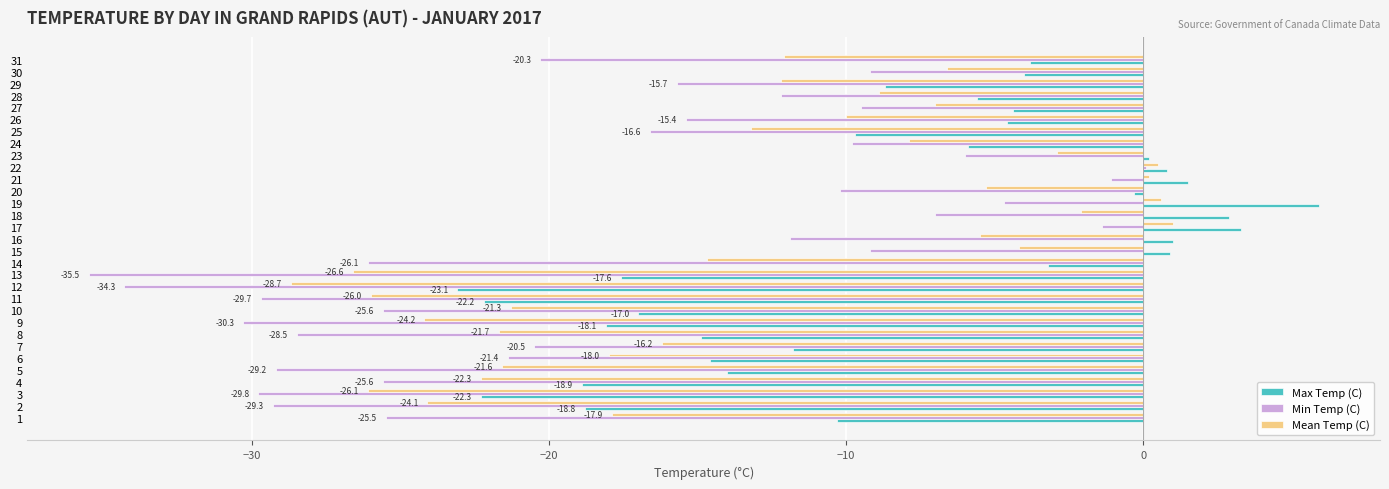

What is the difference between the Max Temp (C) values at 14 and 15?

4.1